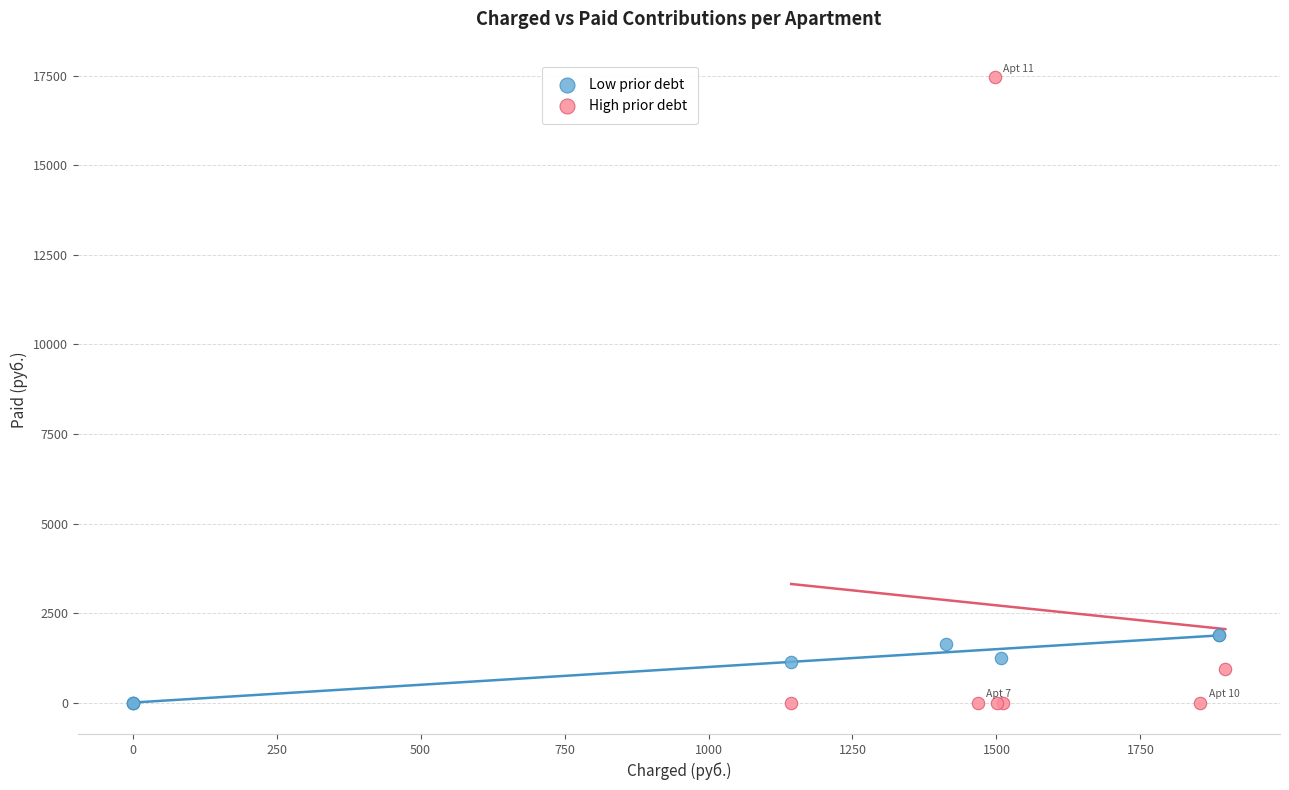

Which series contains the highest Y value?

High prior debt